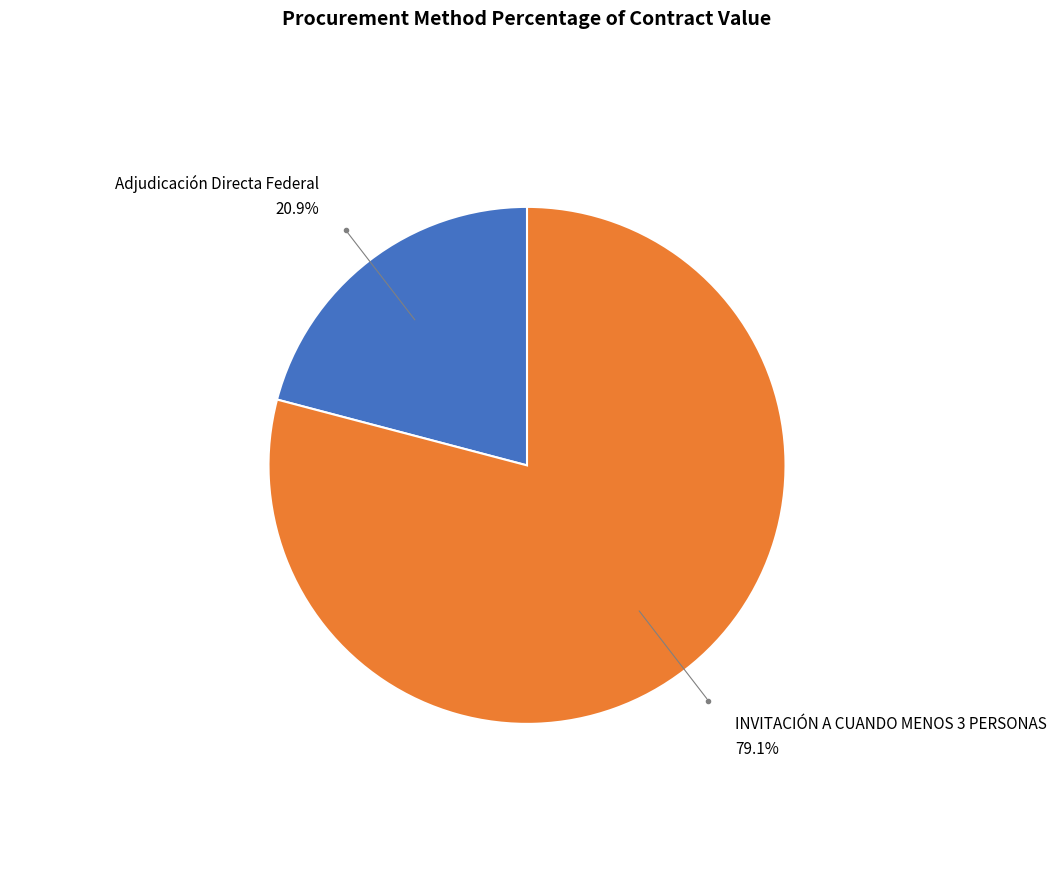

Is there any slice that represents more than half of the pie?

Yes